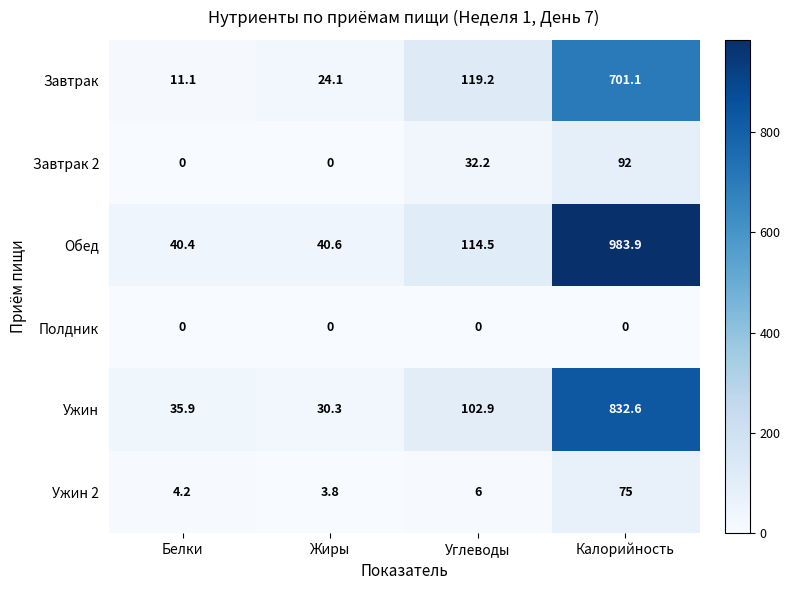

Reading left to right, transcribe all the data shown in this chart.

Завтрак: 11.1	24.1	119.2	701.1
Завтрак 2: 0.0	0.0	32.2	92.0
Обед: 40.4	40.6	114.5	983.9
Полдник: 0.0	0.0	0.0	0.0
Ужин: 35.9	30.3	102.9	832.6
Ужин 2: 4.2	3.8	6.0	75.0